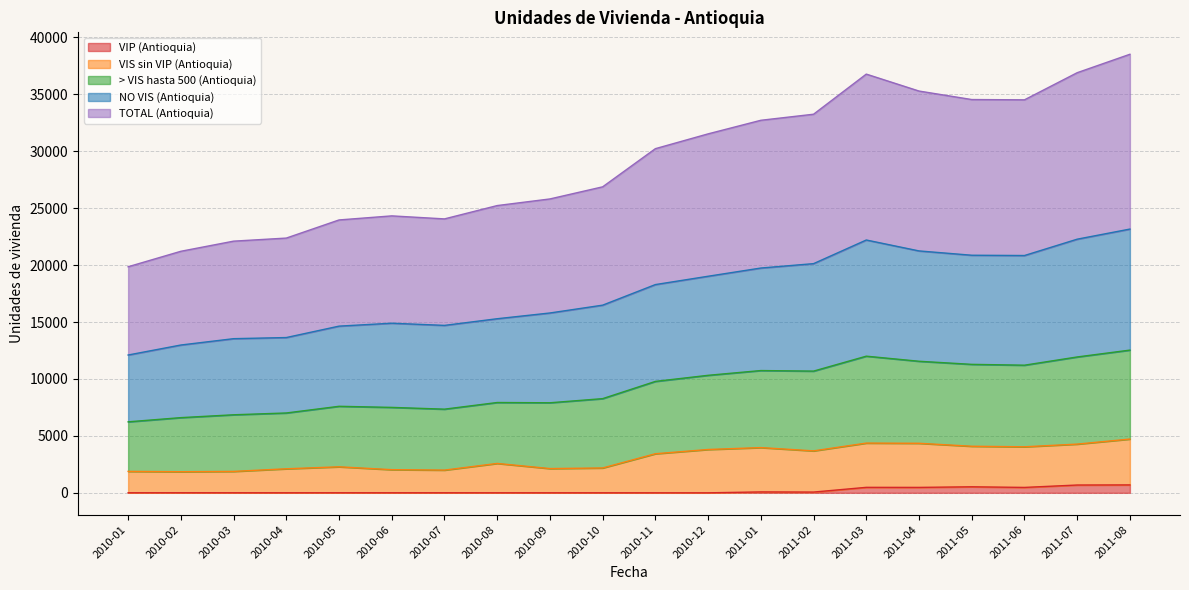

What is the total value across all series at 2010-06?

48766